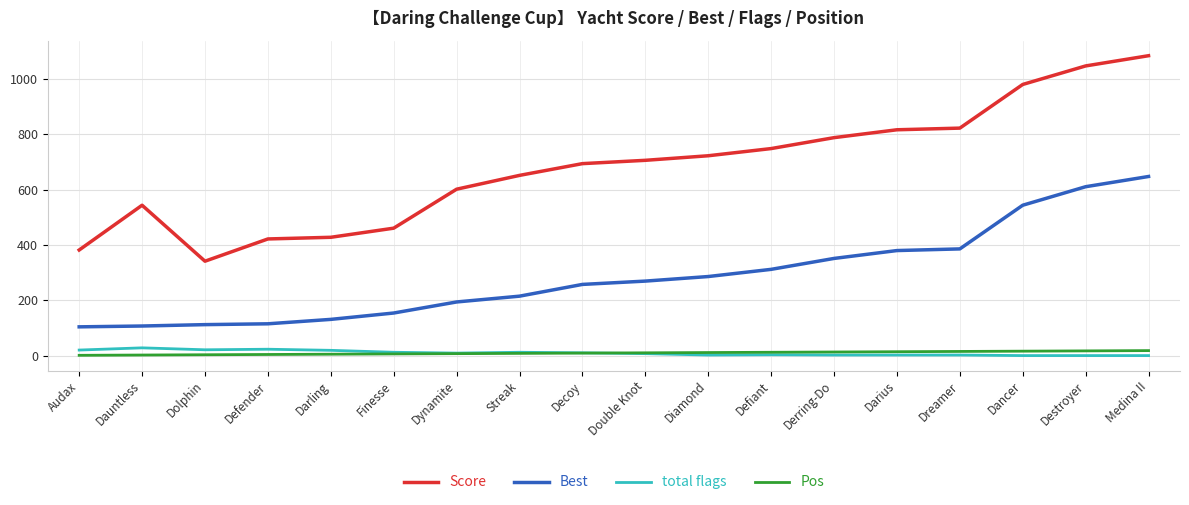

True or false: total flags and Best cross at least once.

False